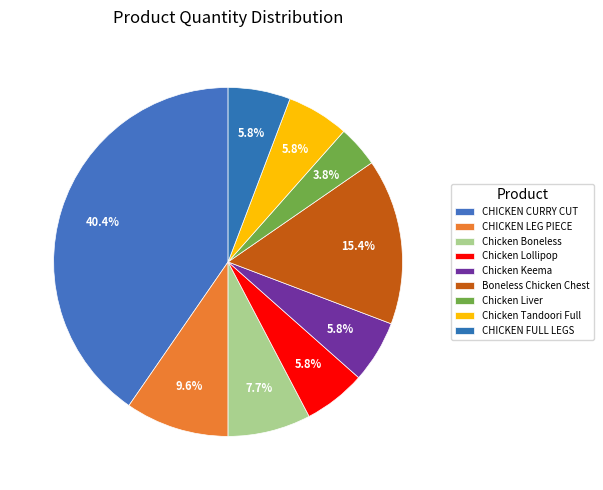

How many slices are in this pie chart?

9